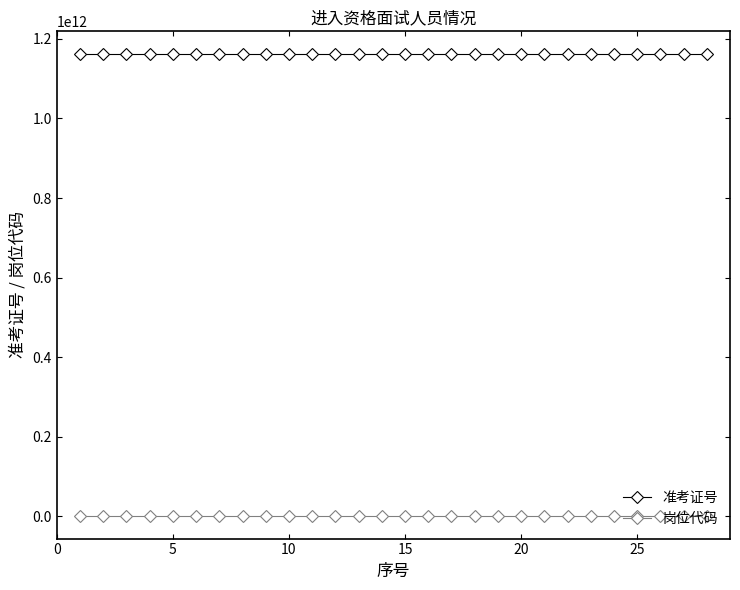

List the series in order of their peak value, lowest first.

岗位代码, 准考证号